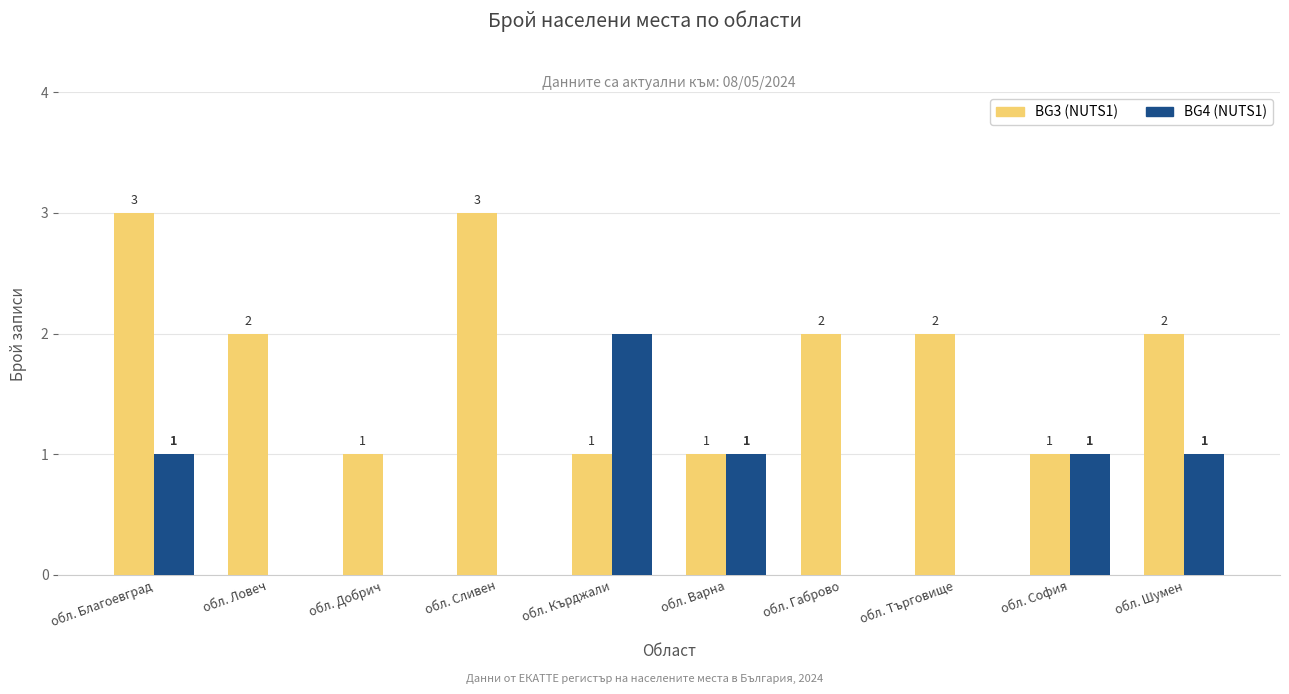

Are the bars grouped side by side (vs. stacked)?

Yes